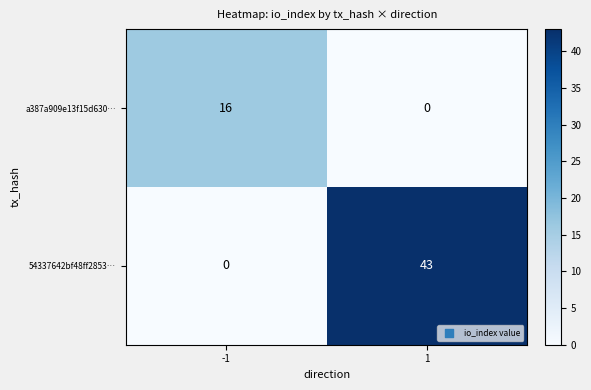

Is it true that a387a909e13f15d630… equals 11 at 1?

False